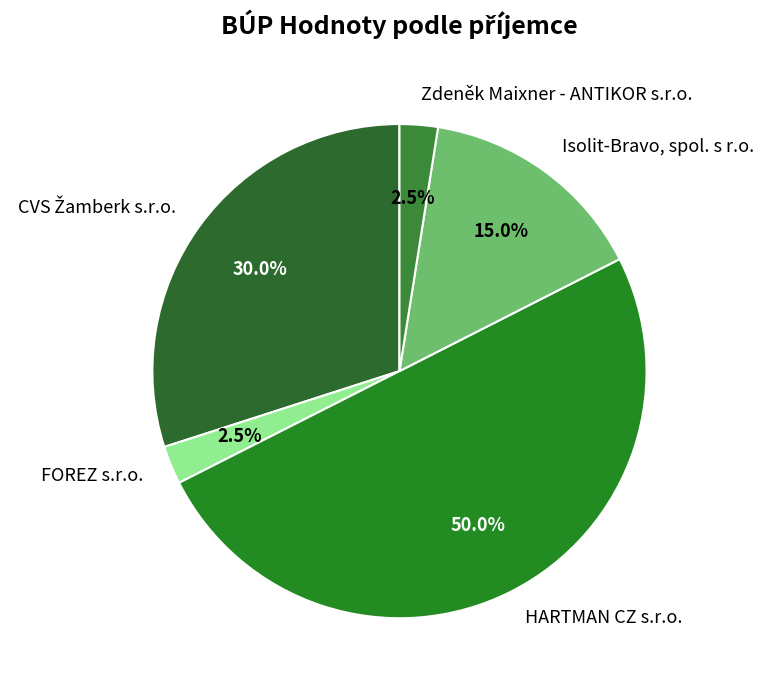

Which has a higher value, HARTMAN CZ s.r.o. or Isolit-Bravo, spol. s r.o.?

HARTMAN CZ s.r.o.